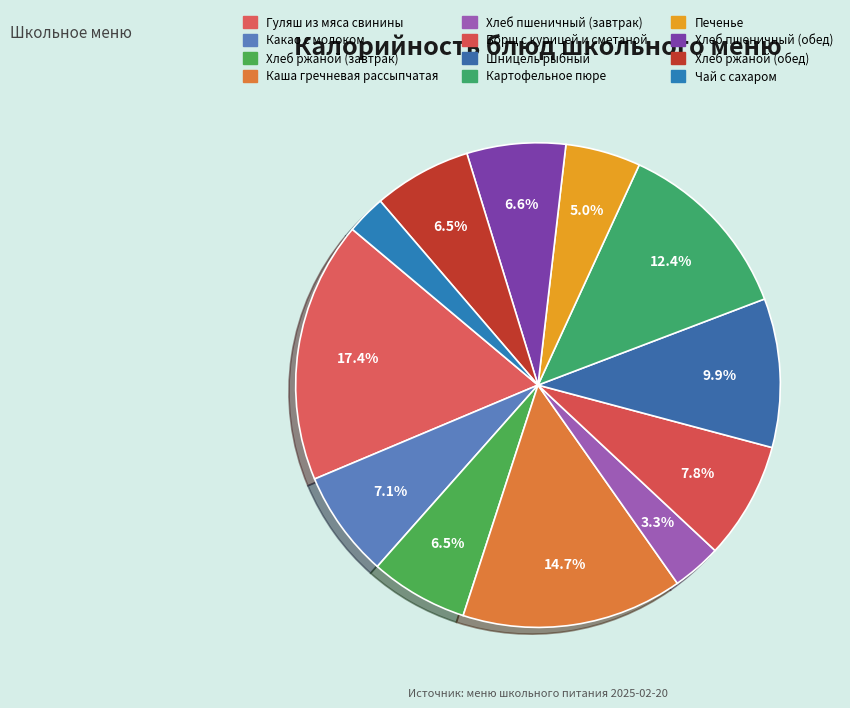

To the nearest percent, what is the difference between the Печенье and Хлеб пшеничный (обед) slice percentages?

2%